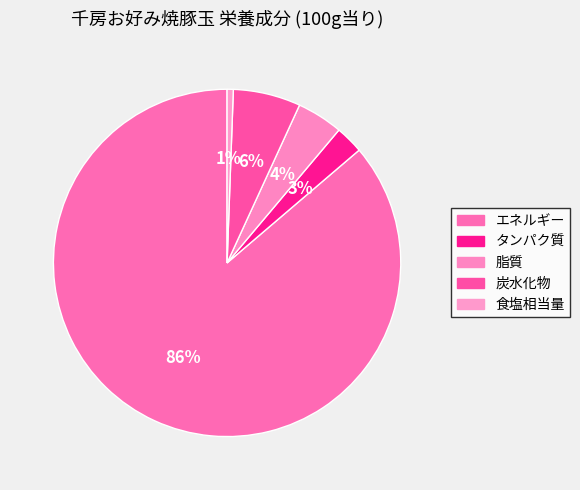

Rank the categories by value from lowest to highest.

食塩相当量, タンパク質, 脂質, 炭水化物, エネルギー